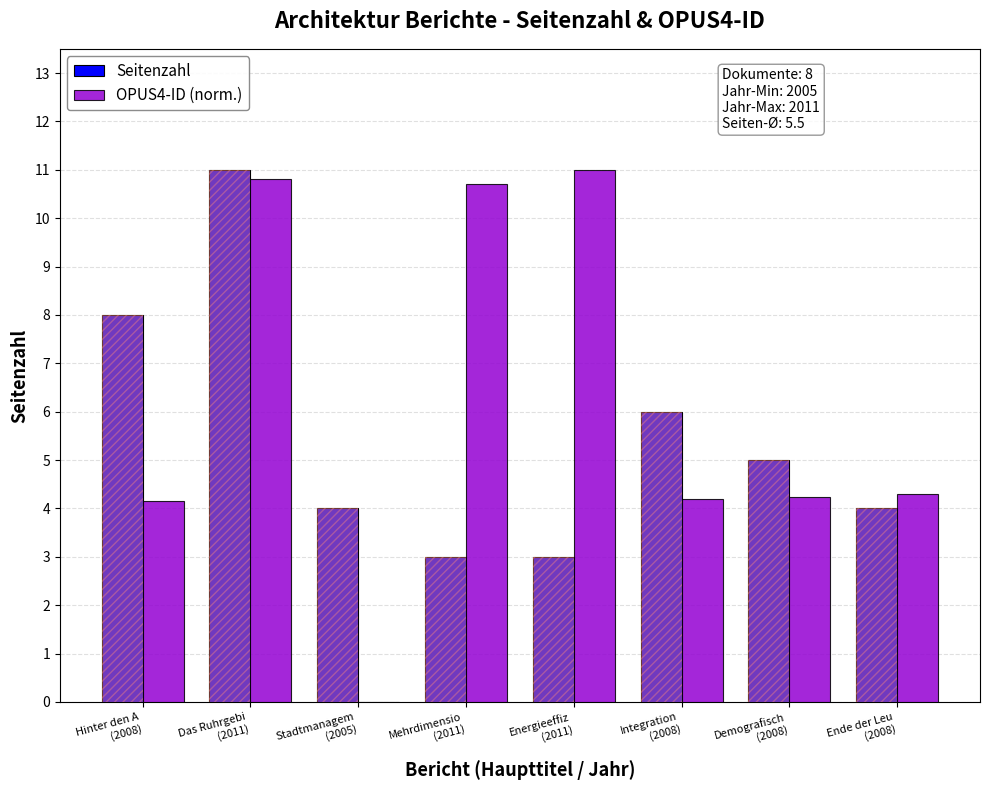

At which category does the chart reach its minimum across all series?

Stadtmanagem
(2005)